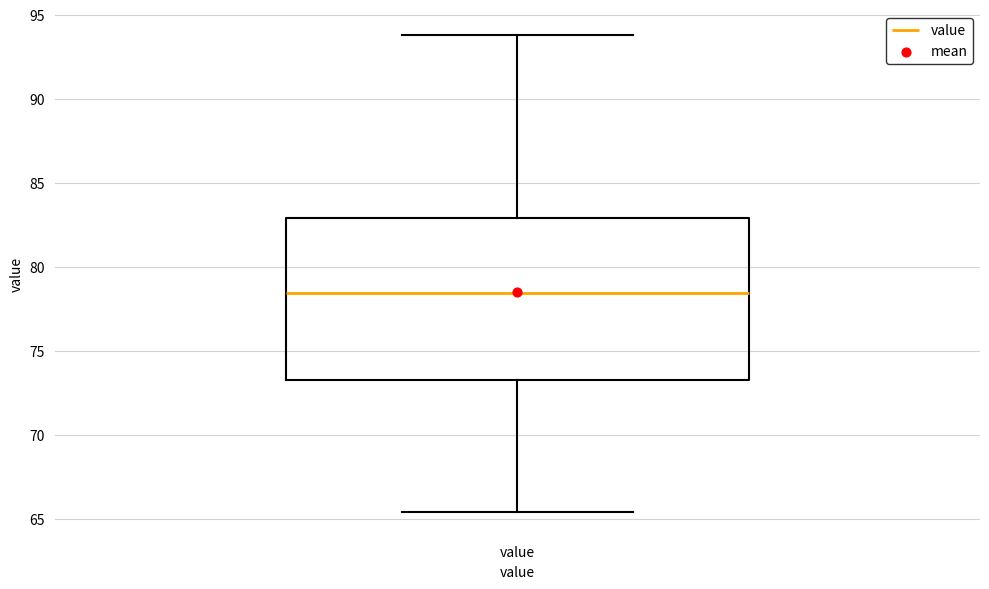

Transcribe this box plot: give where the median line is, the range the box spans, and where the two whiskers end, as read against the y-axis. The values are not printed on the chart, so give them approximately, as read against the axis.

median 78.5, box 73.5 to 83.0, whiskers 65.5 to 94.0